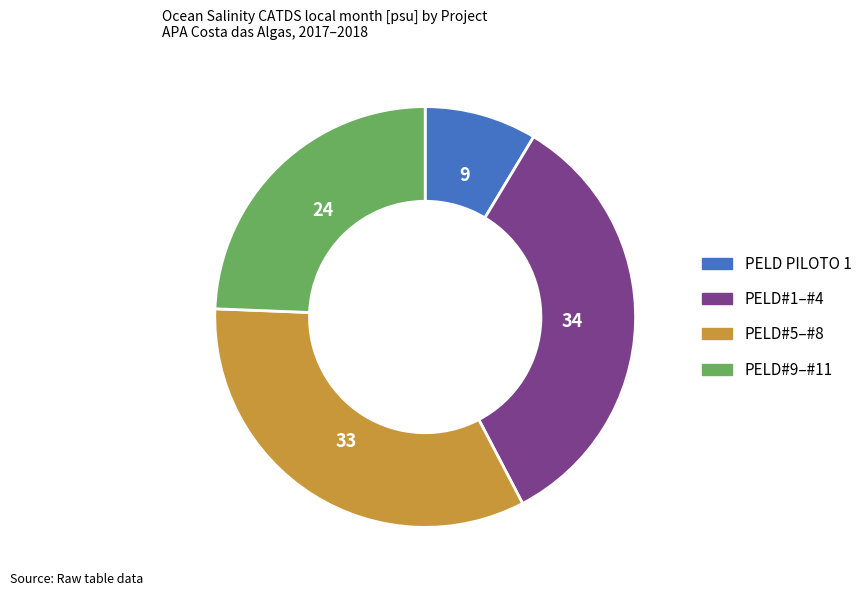

Is there any slice that represents more than half of the pie?

No